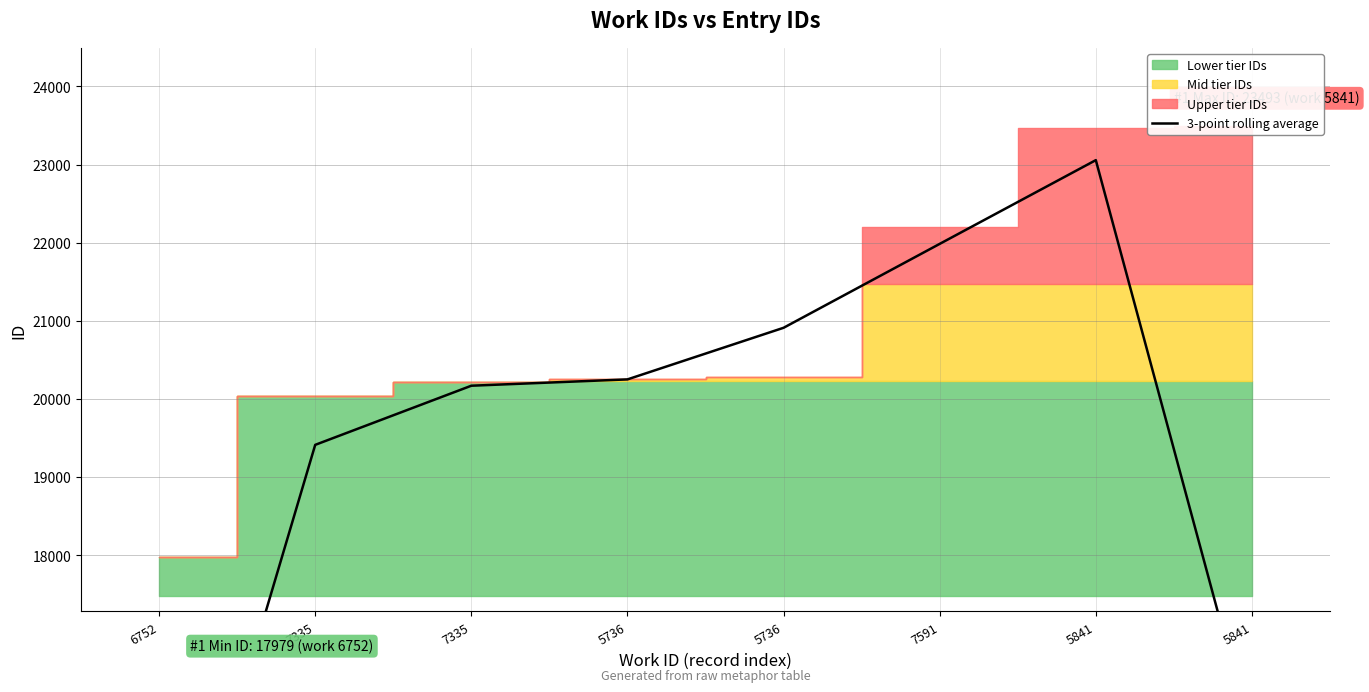

How many data points does each series have?

8